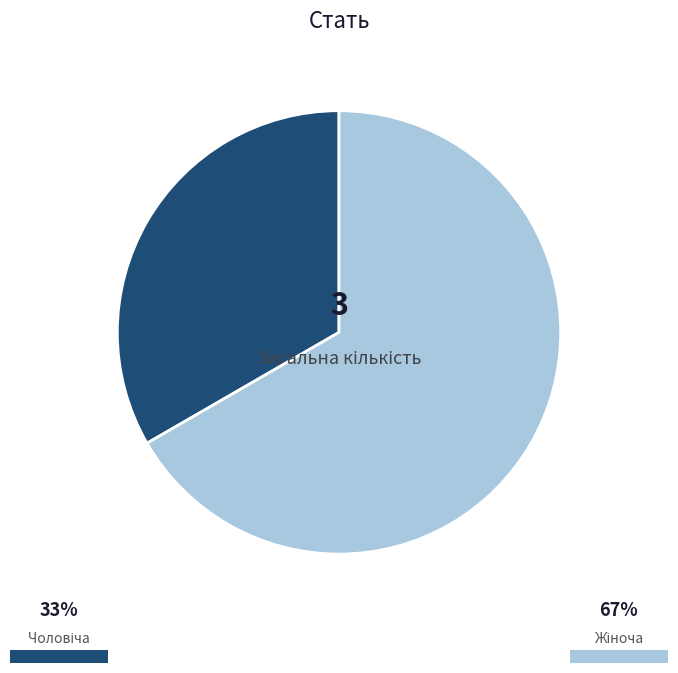

Is there a majority slice in this chart?

Yes